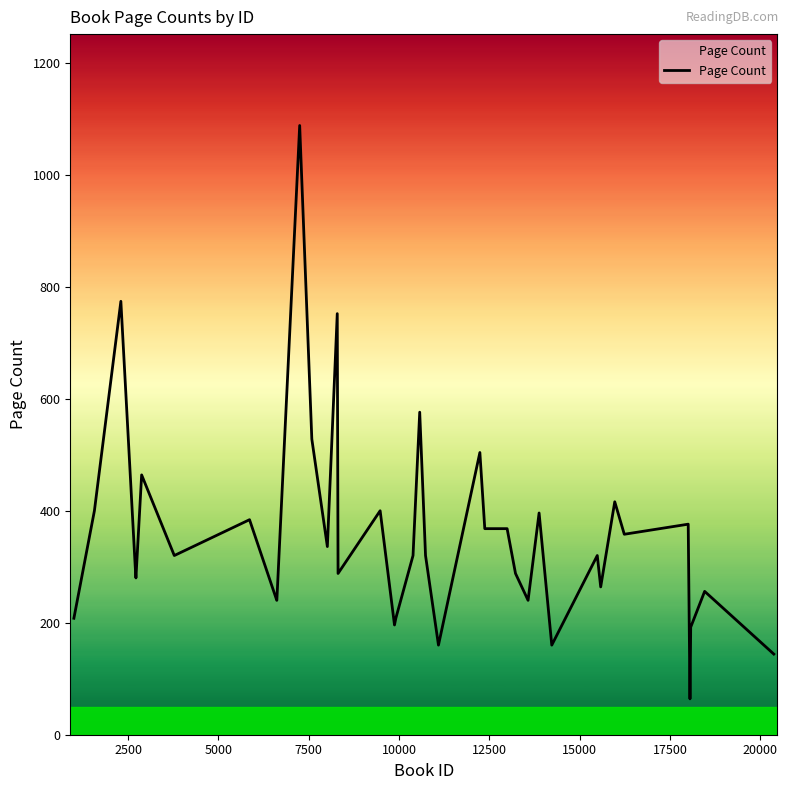

What is the difference between the second highest and second lowest values?

630